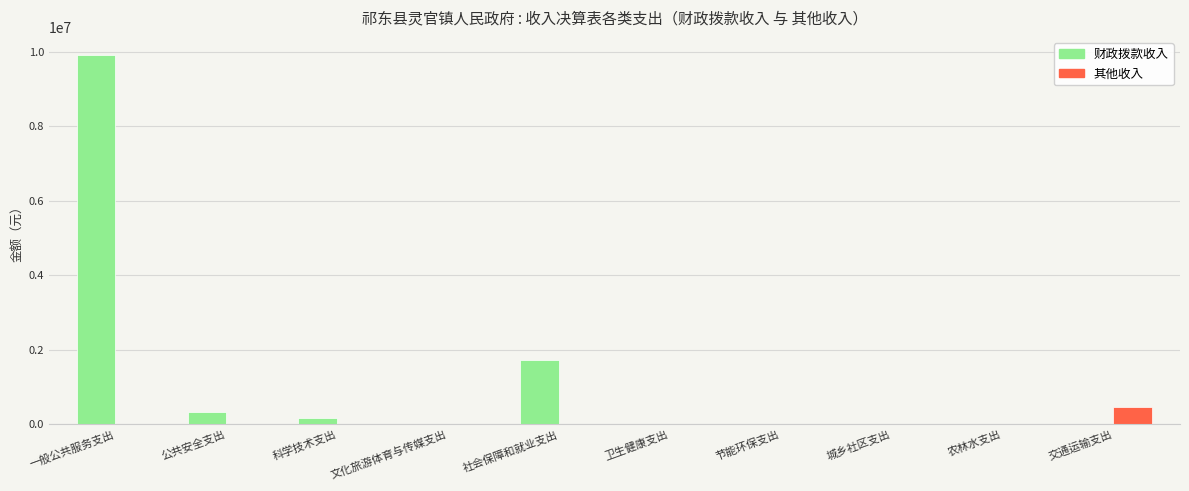

How many groups of bars are there?

10